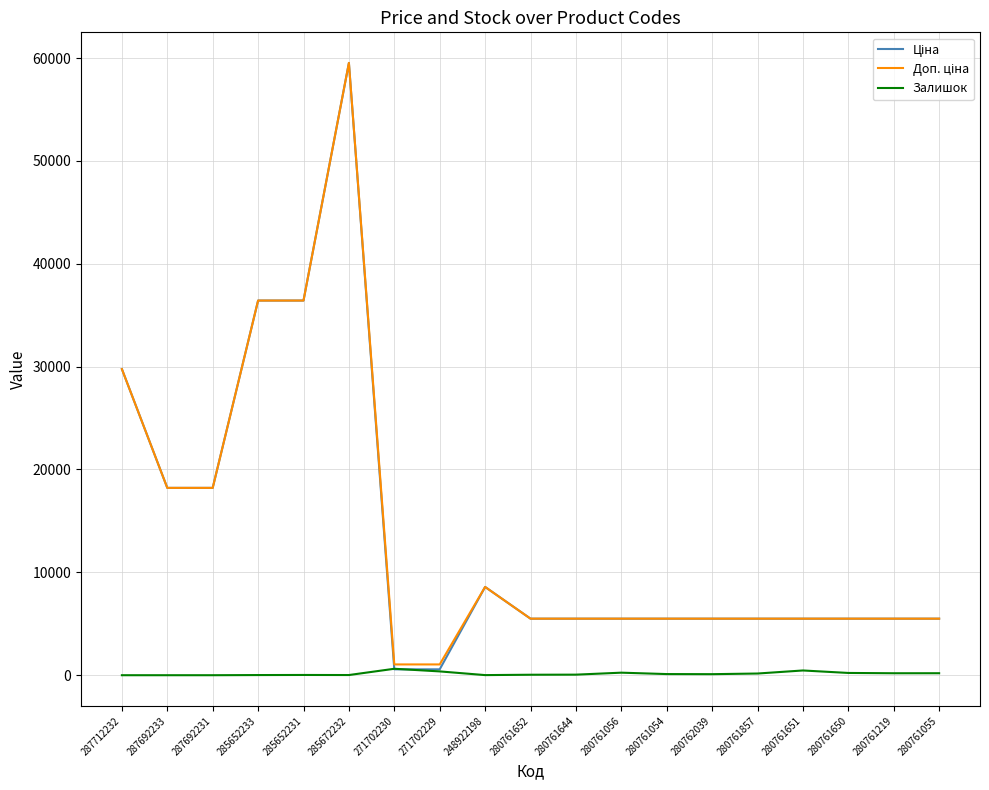

Is it true that Залишок equals 0.0 at 287692231?

True